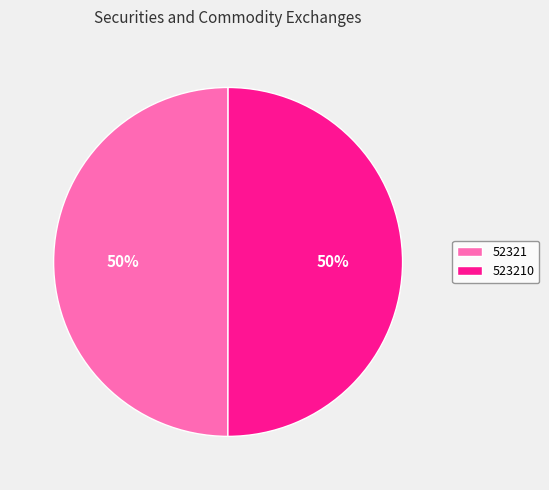

To the nearest percent, what percentage of the pie is 523210?

50%